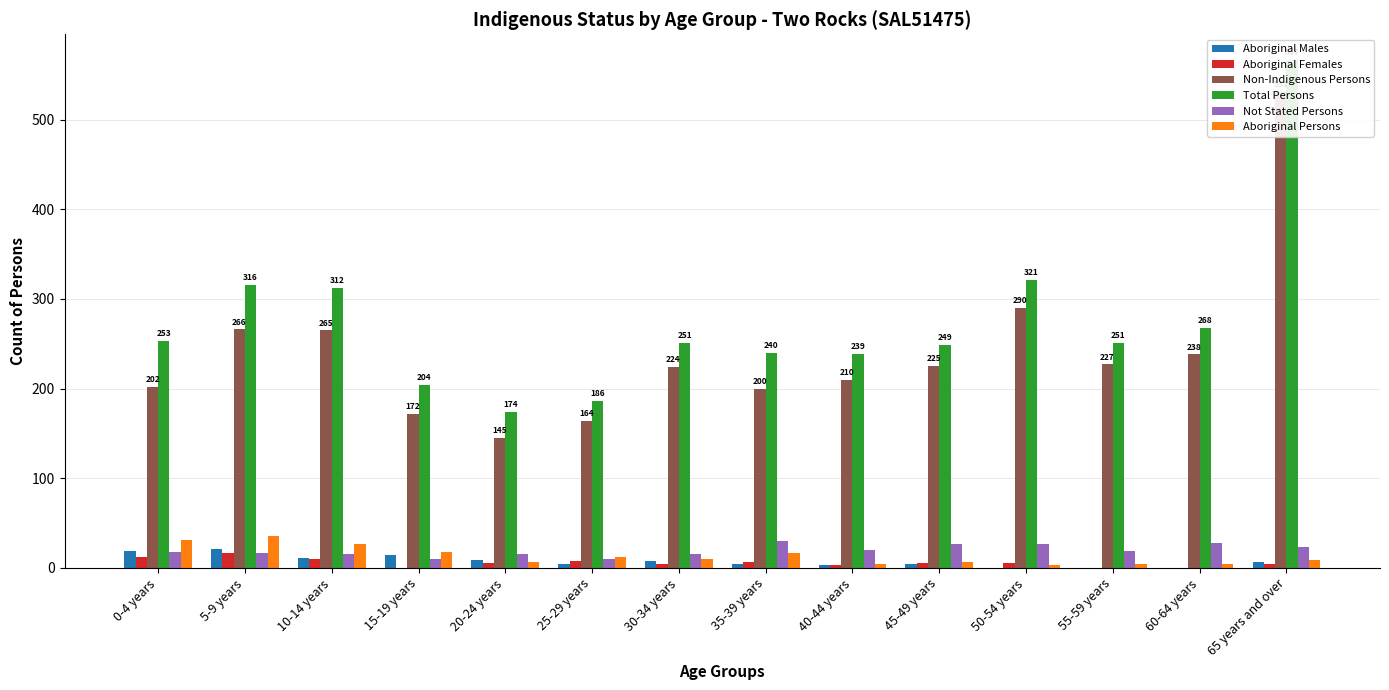

What position from the right is 25-29 years?

9